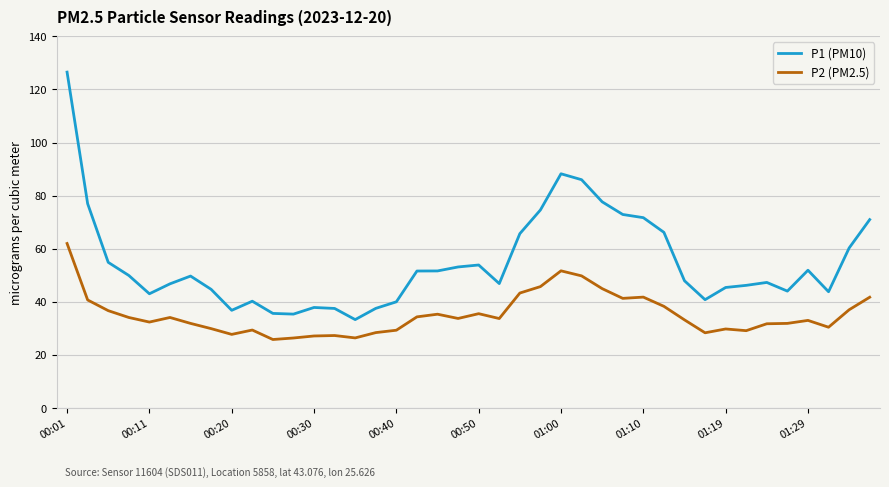

What is the smallest value displayed?

25.8